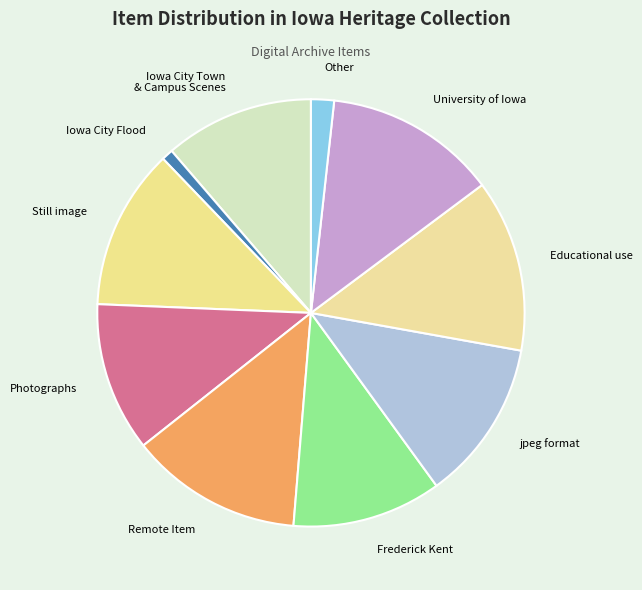

Count the number of slices in the pie.

10